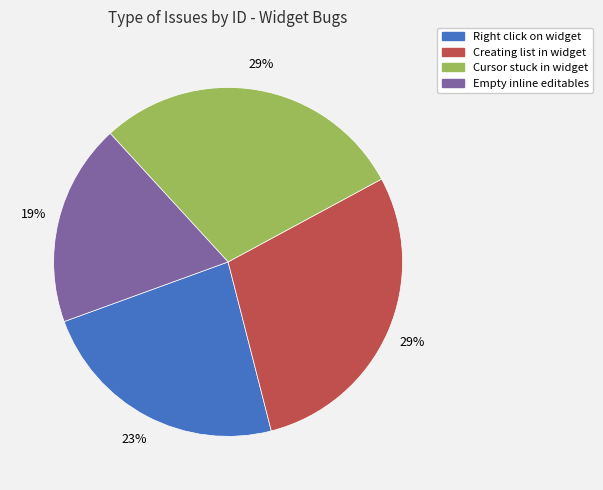

Does any single category account for the majority?

No